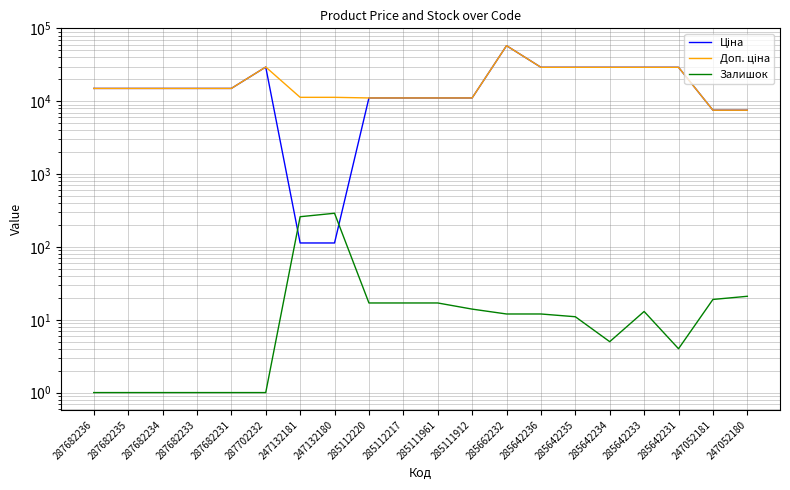

What is the label of the 8th point from the left?

247132180